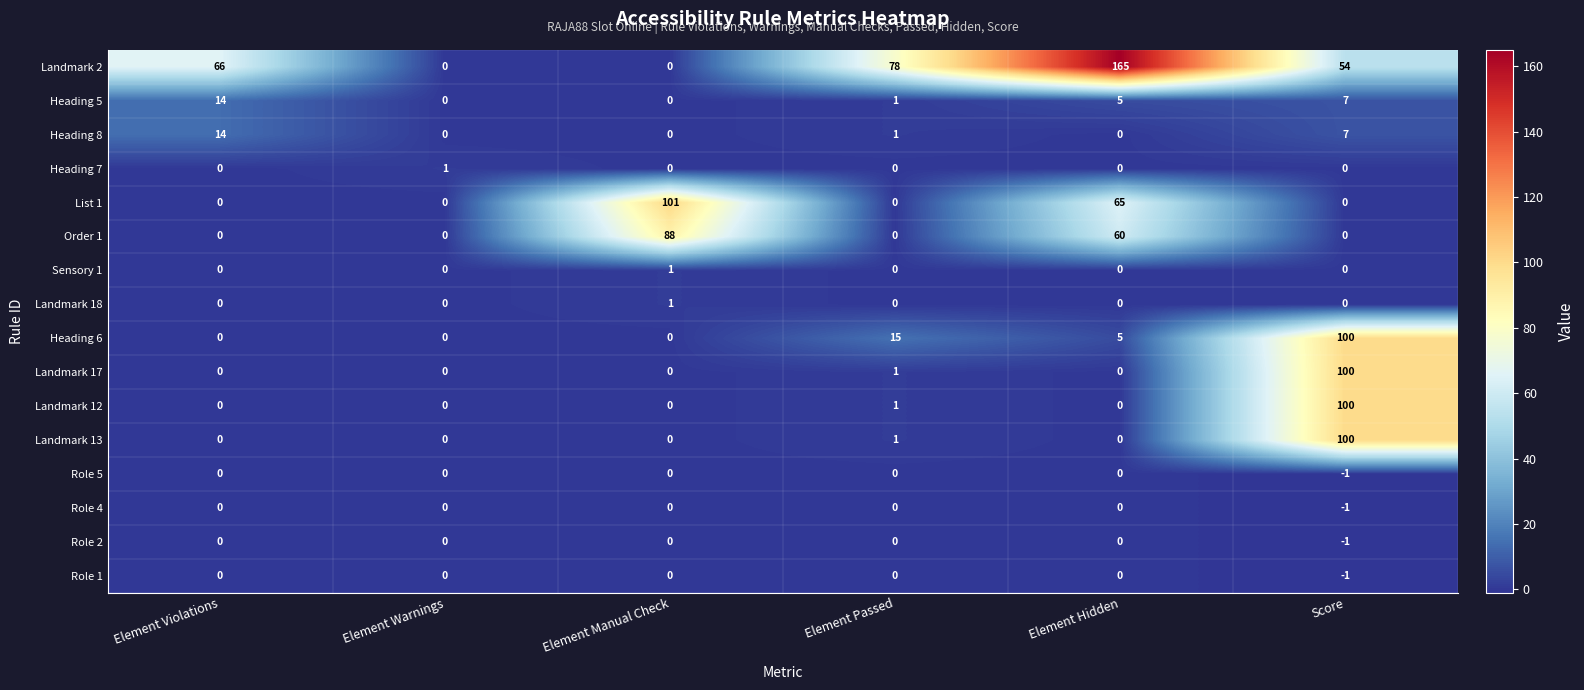

True or false: Order 1 has a value of 0 at Score.

True